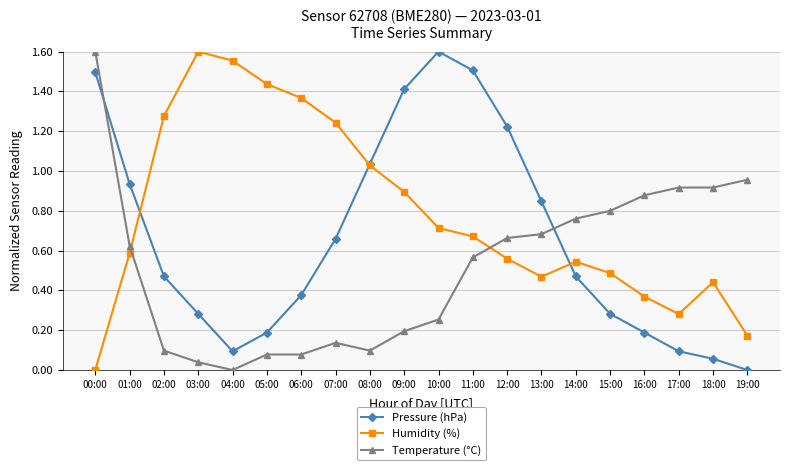

What is the label of the 20th point from the left?

19:00